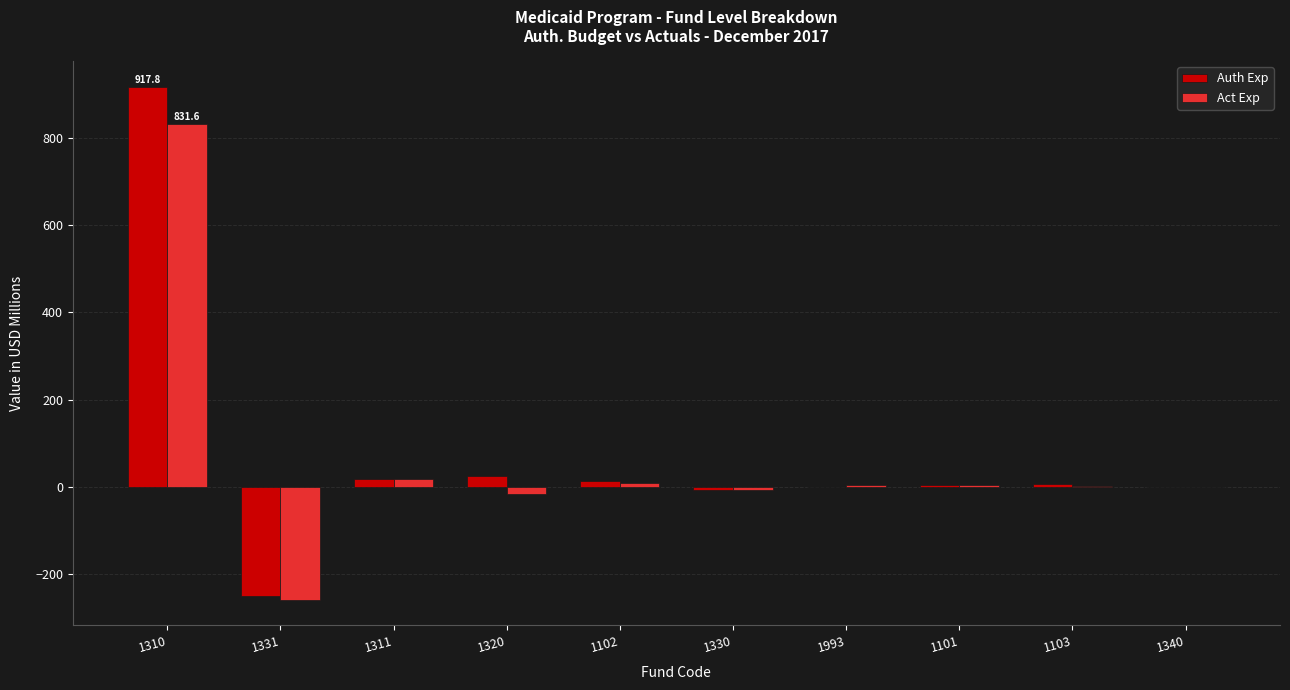

How many groups of bars are there?

10